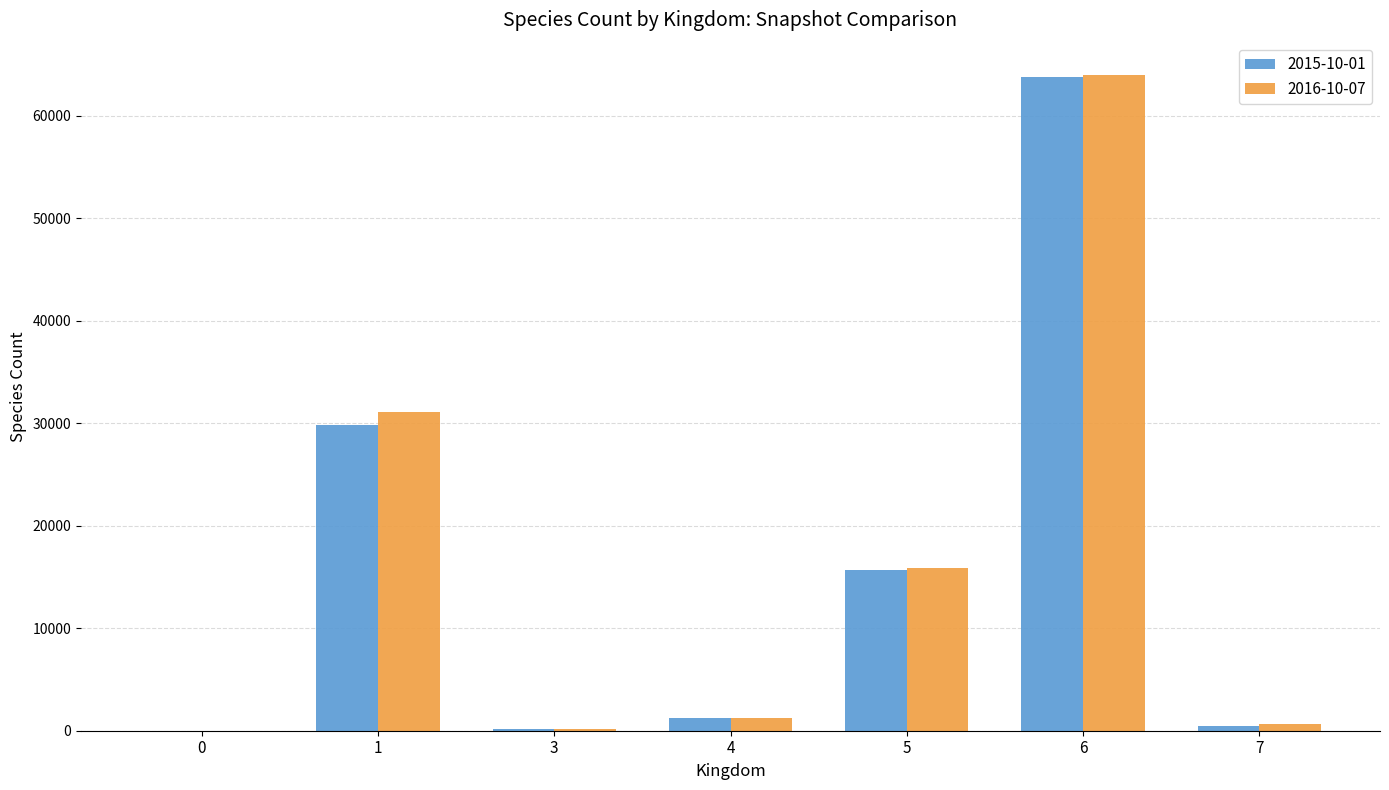

At which category does the chart reach its peak across all series?

6